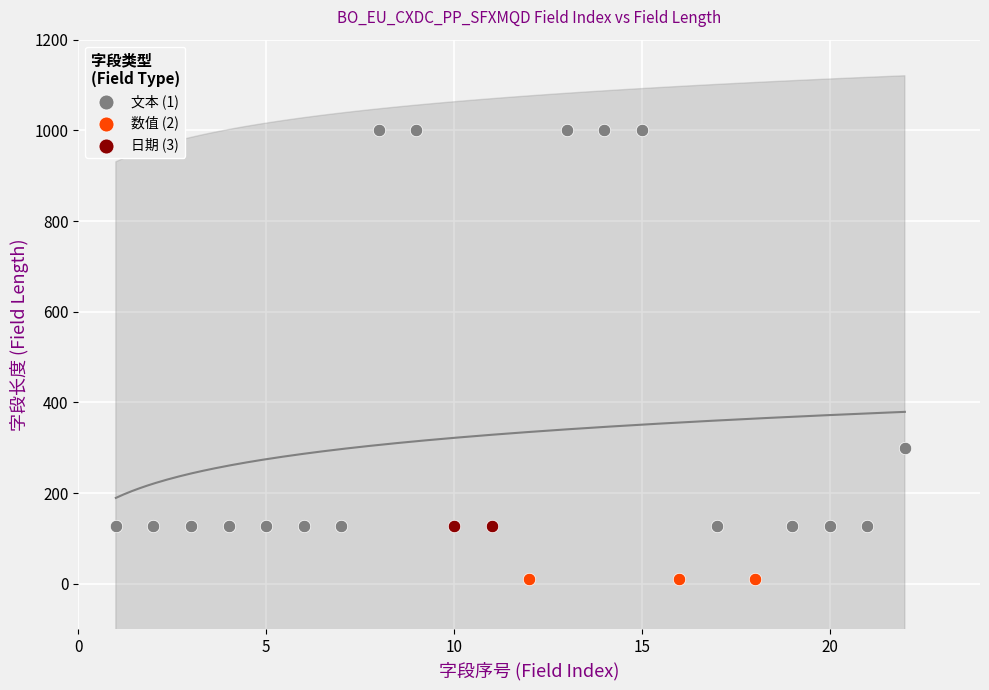

What are all the series names shown in the legend?

文本 (1), 数值 (2), 日期 (3)